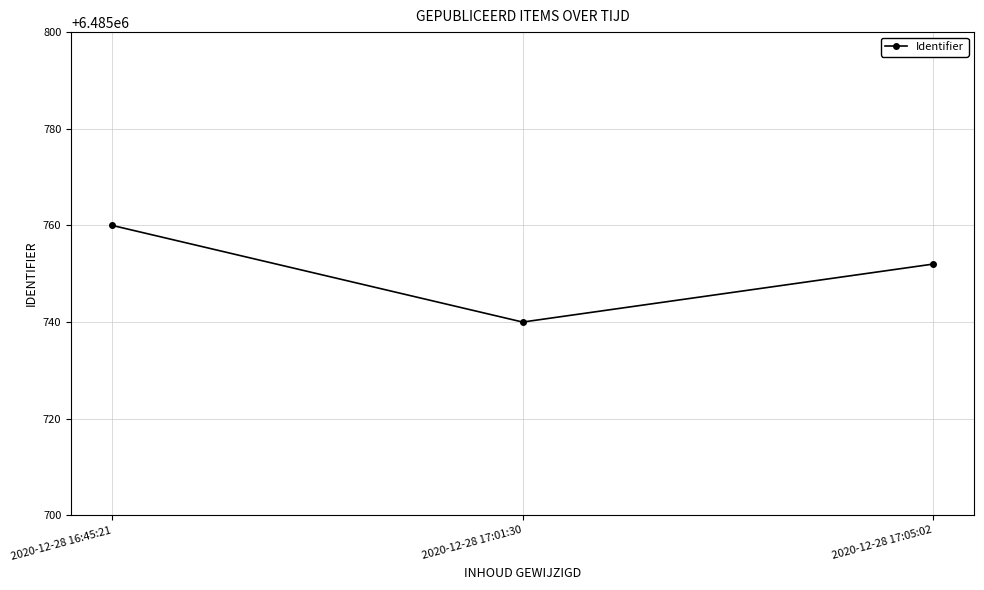

Which category has the lowest value across all series?

2020-12-28 17:01:30